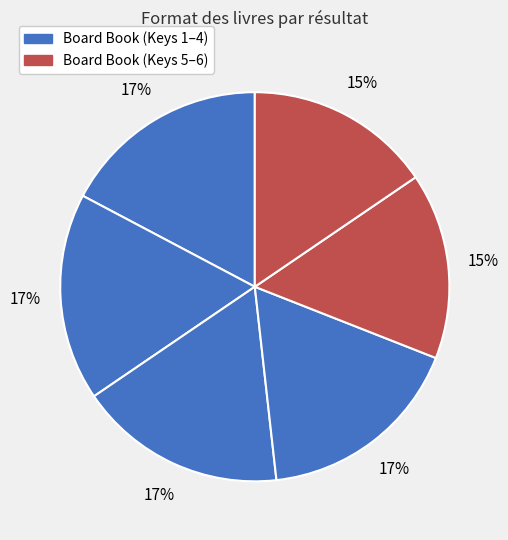

Is there any slice that represents more than half of the pie?

No